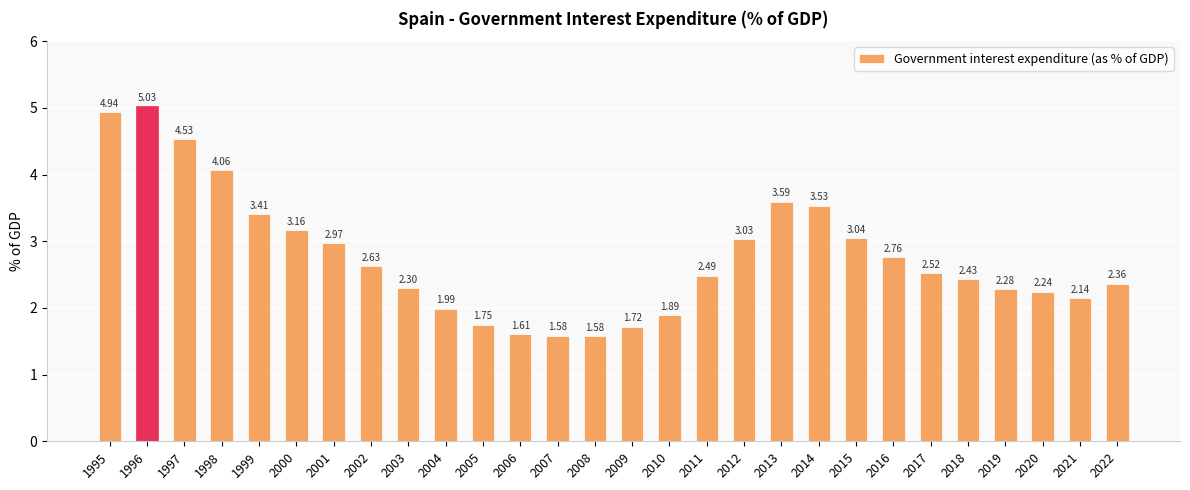

How many data points are above 2?

21